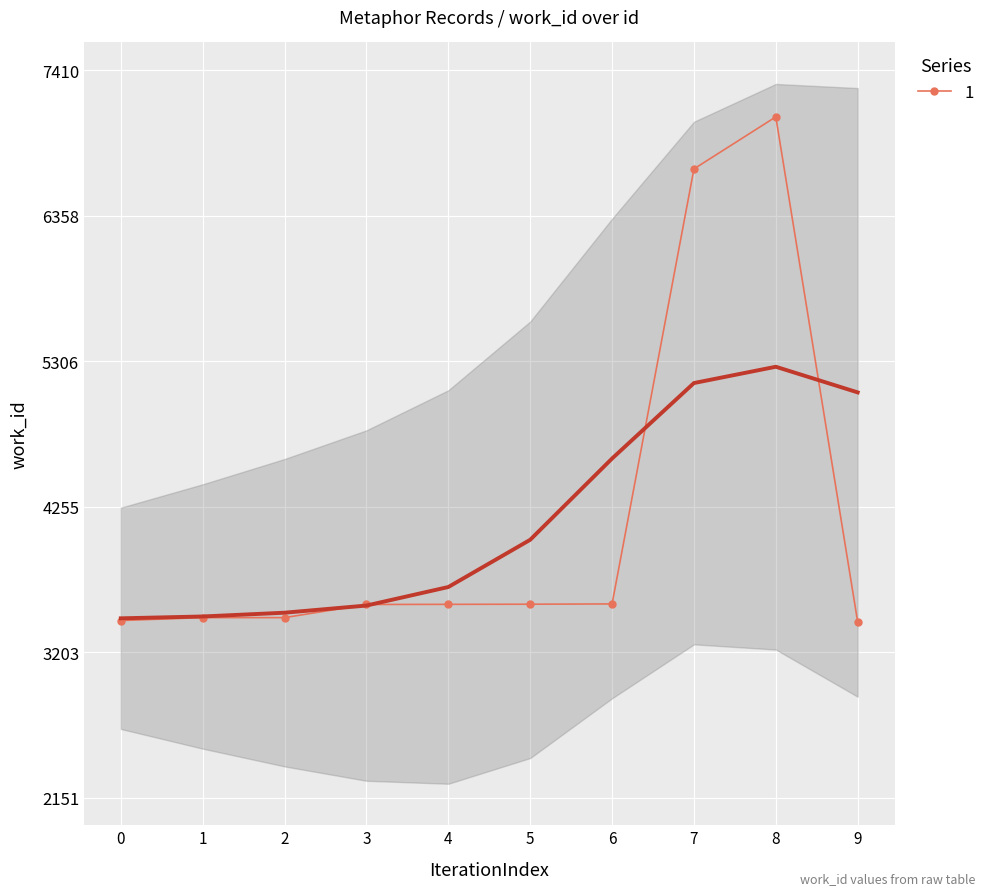

How many lines are shown in the chart?

1